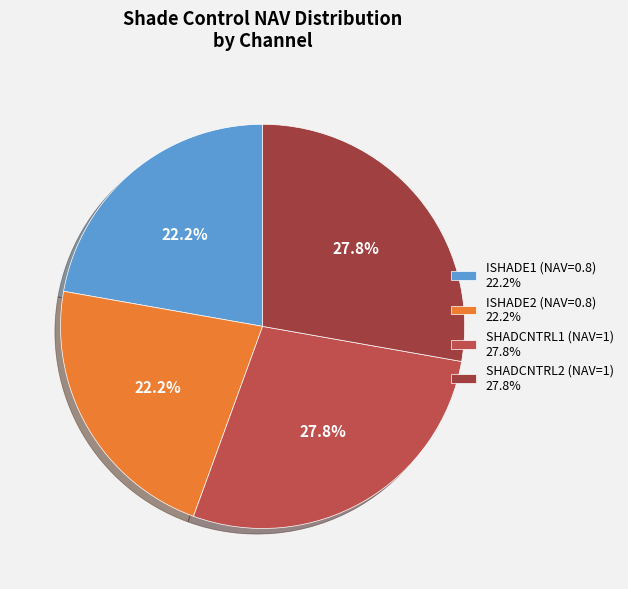

What percentage is the SHADCNTRL1 slice, to the nearest percent?

28%